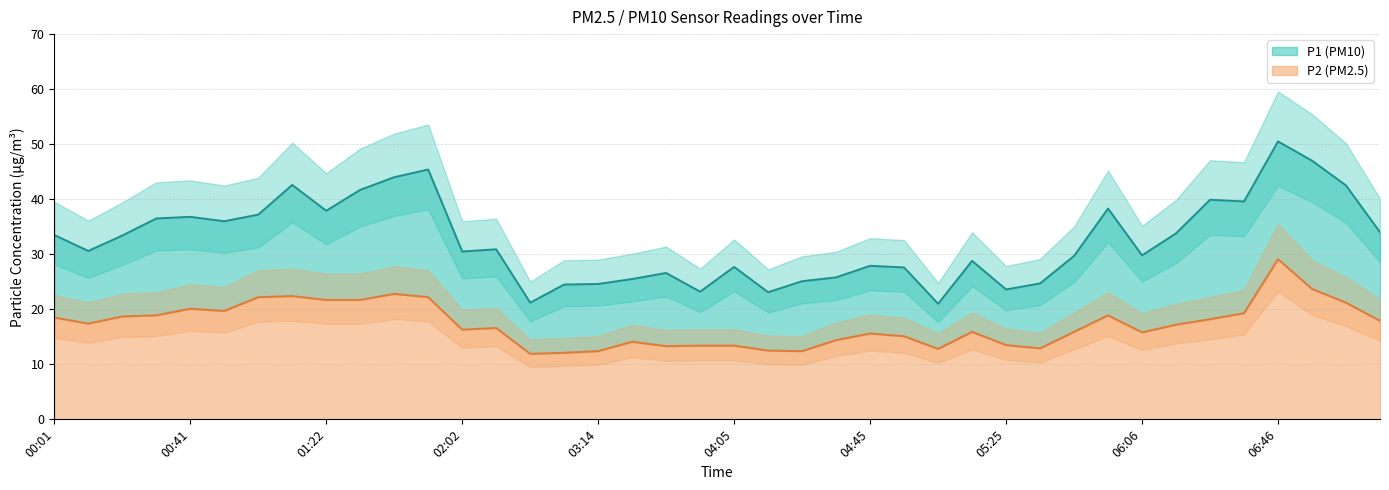

At which label is P2 closest to 20?

00:41